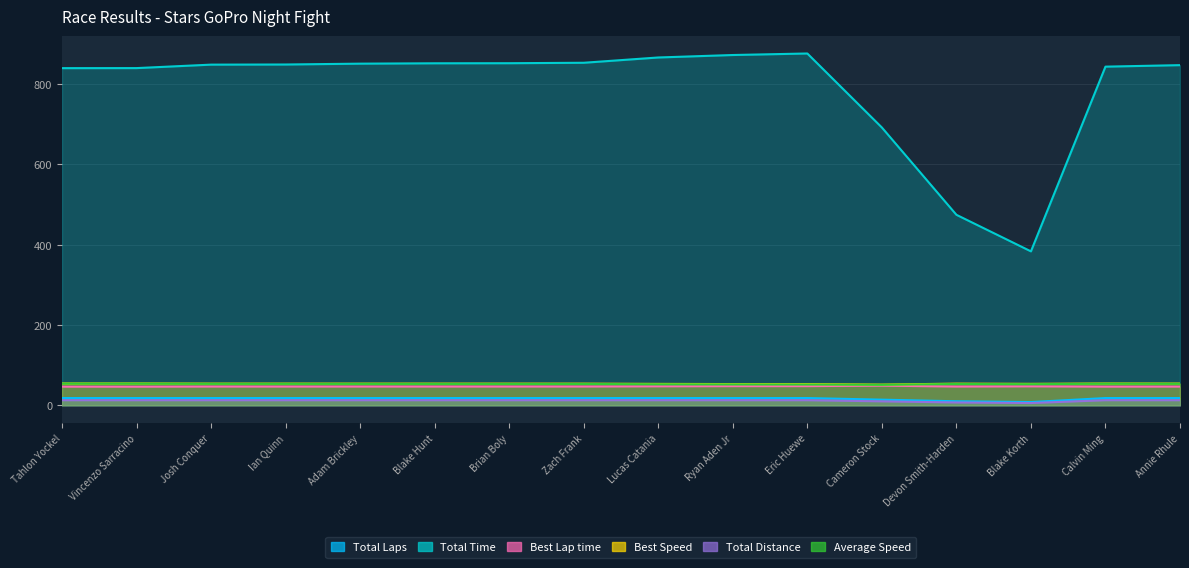

What position from the left is Eric Huewe?

11